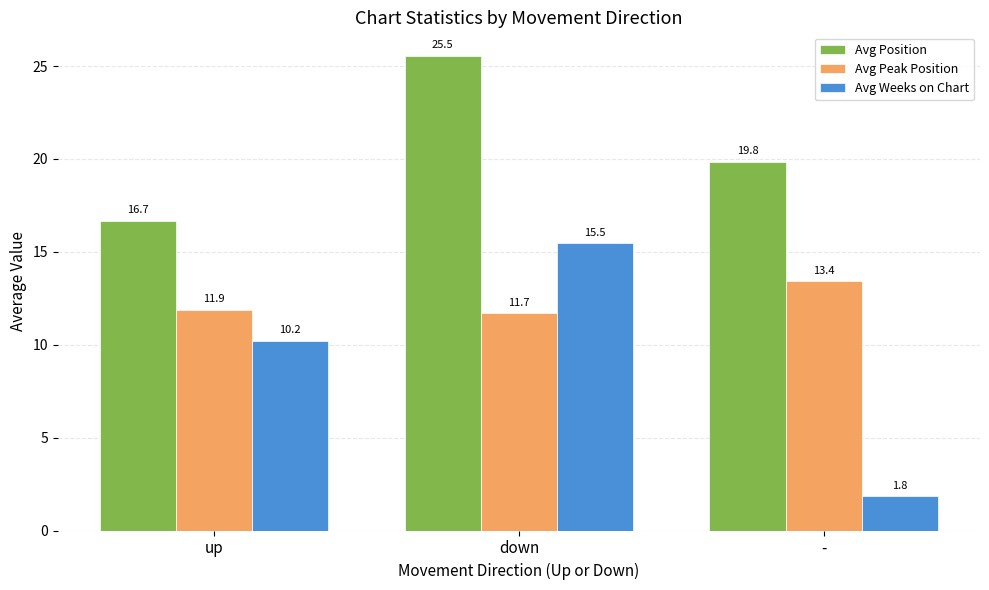

Which series has the widest spread of values?

Avg Weeks on Chart